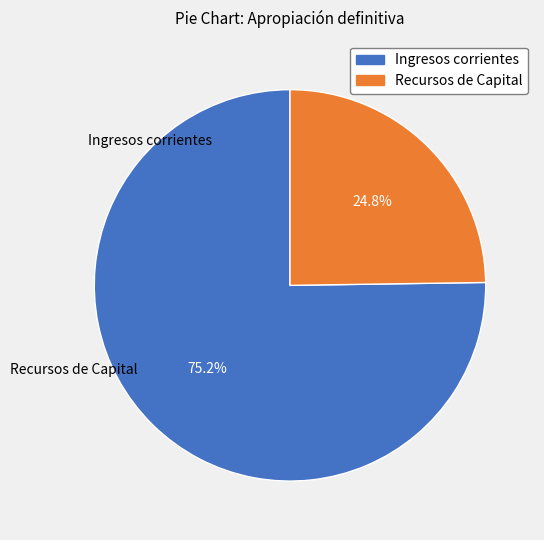

To the nearest percent, what percentage of the pie is Ingresos corrientes?

75%